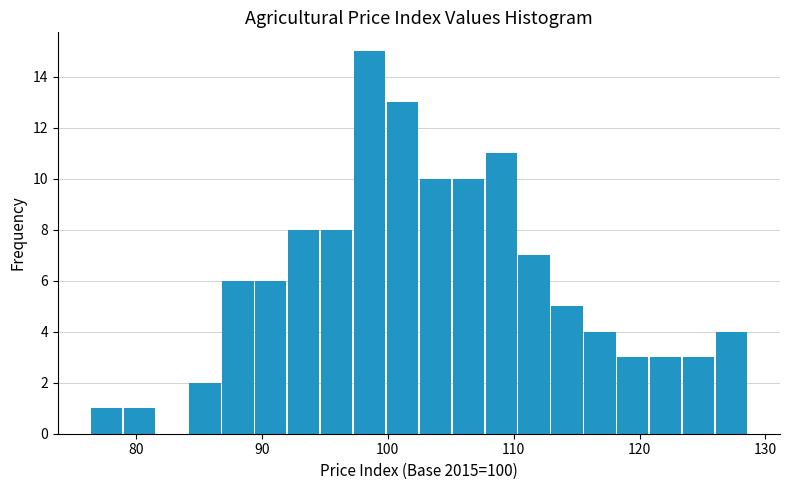

Around what value on the x-axis is the tallest bar? Give the approximate position of its centre, as read against the axis.

99